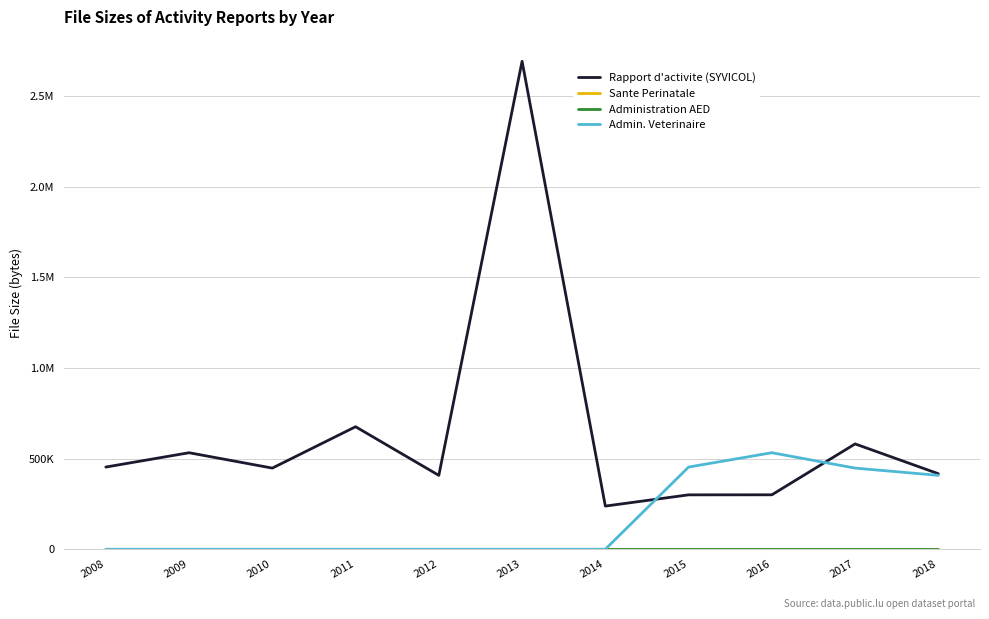

Is this an area chart (filled region under the line)?

No